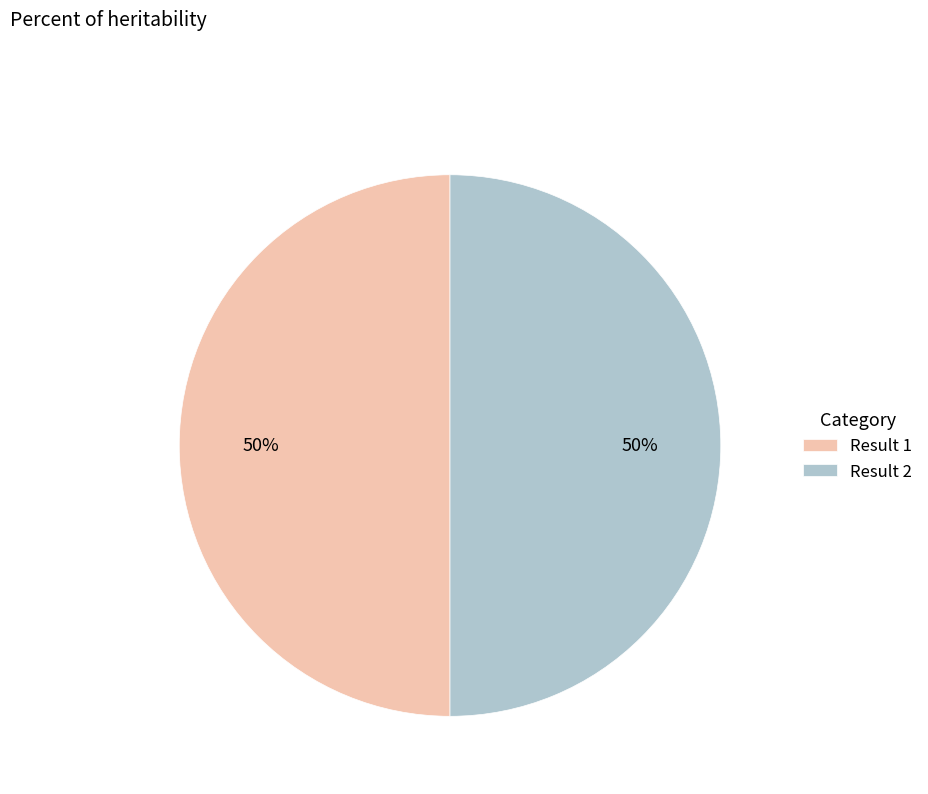

To the nearest percent, what portion does Result 2 represent?

50%